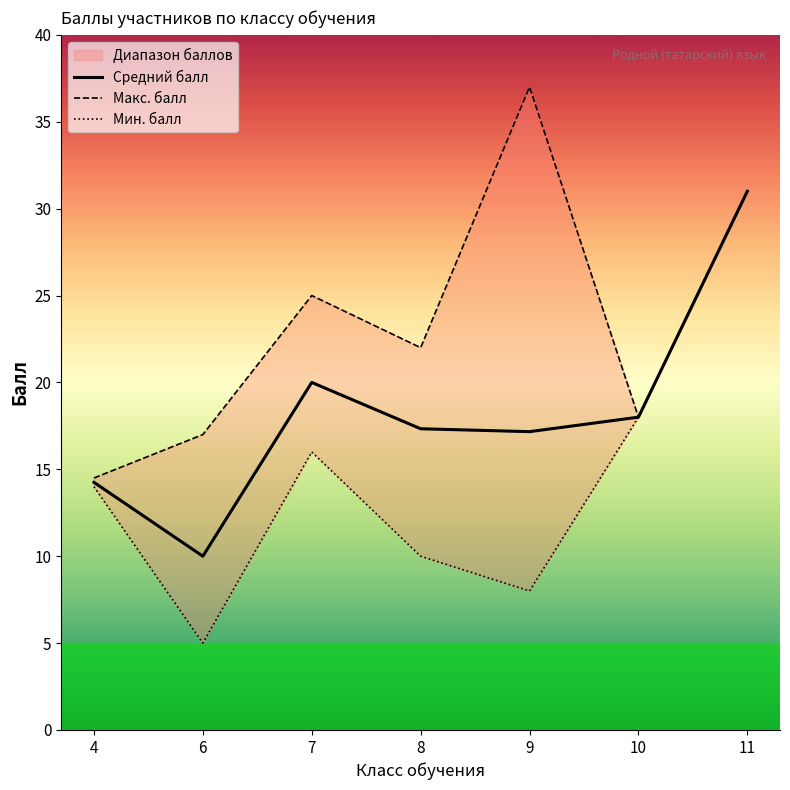

At which label does Мин. балл reach its minimum?

6